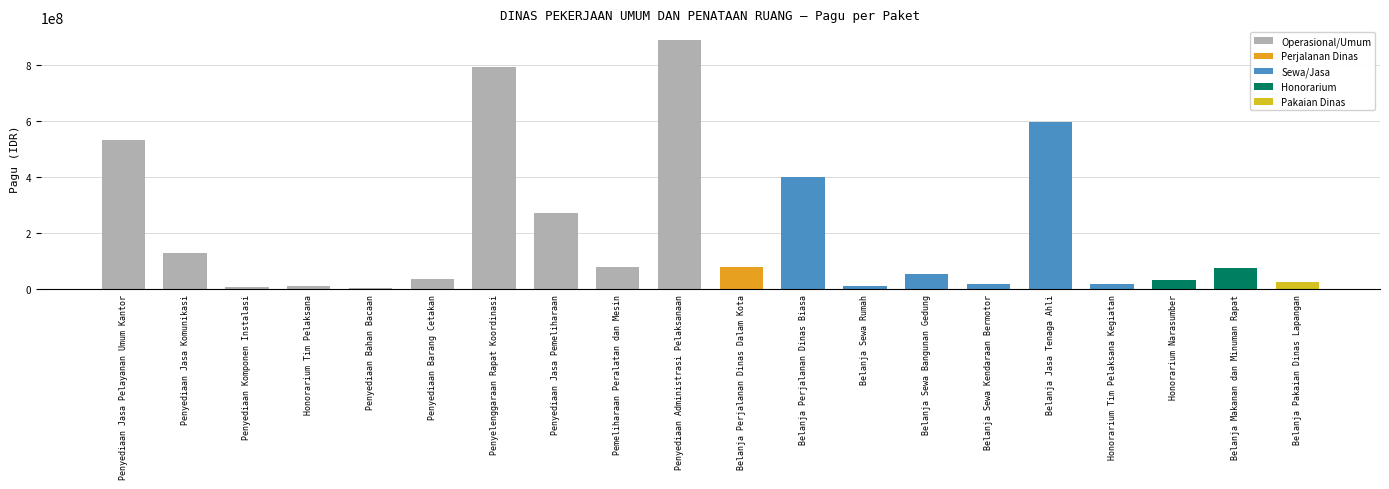

At which category does the chart reach its peak across all series?

Penyediaan Administrasi Pelaksanaan